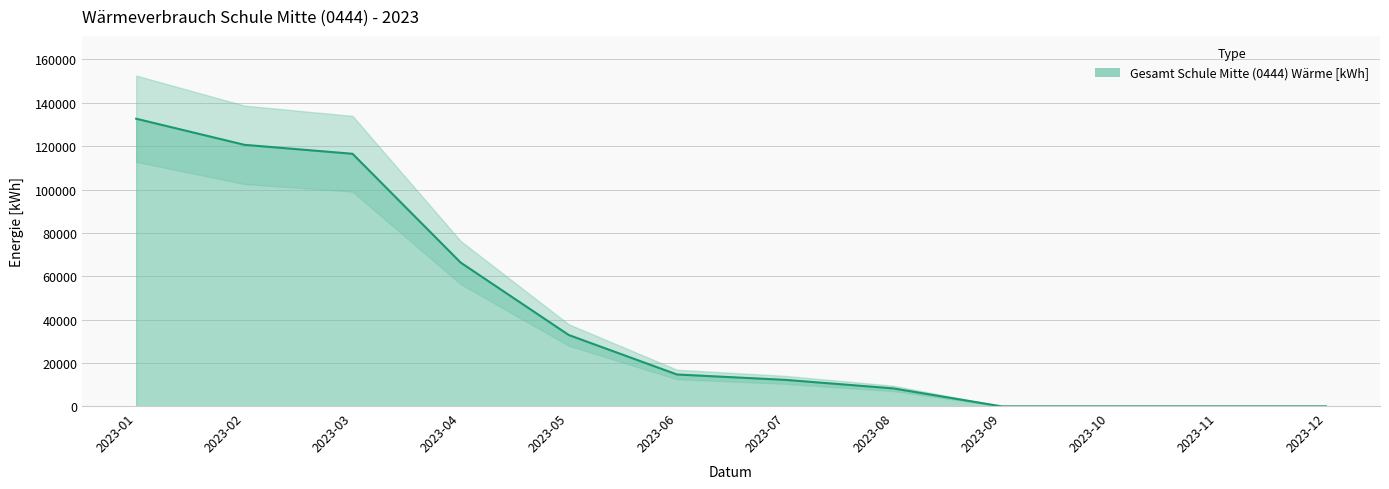

What is the change in value from 2023-08 to 2023-09?

-8280